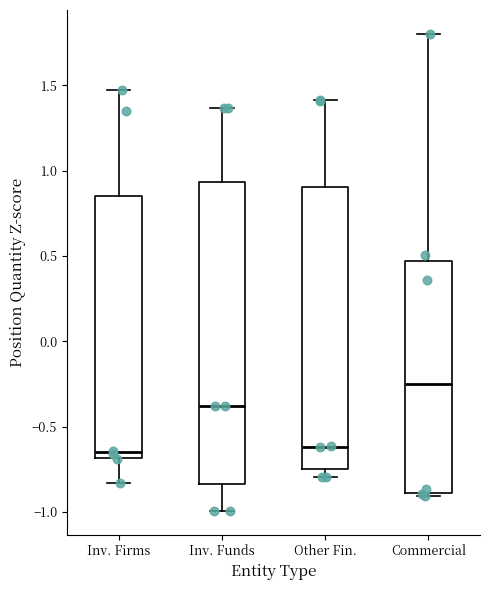

Comparing the boxes themselves (not the whiskers), which one is the tallest?

Inv. Funds